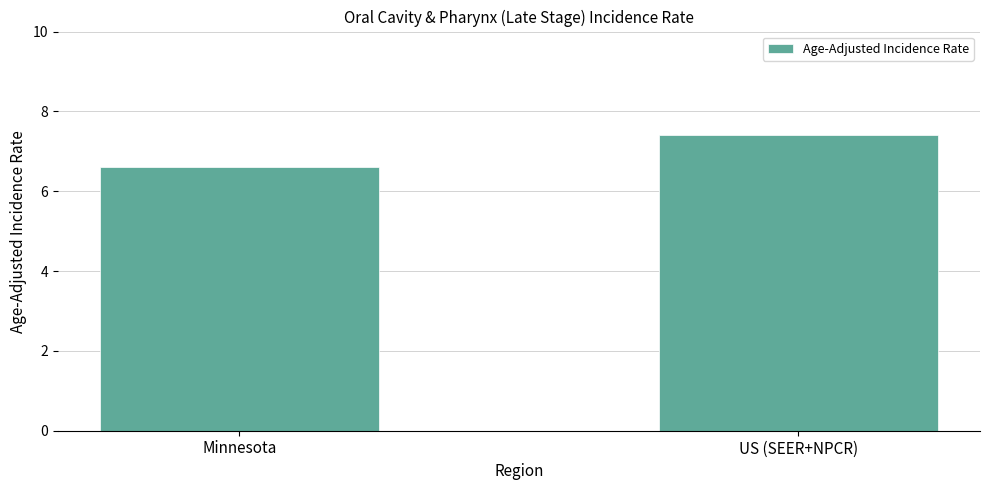

Rank the categories by value from lowest to highest.

Minnesota, US (SEER+NPCR)